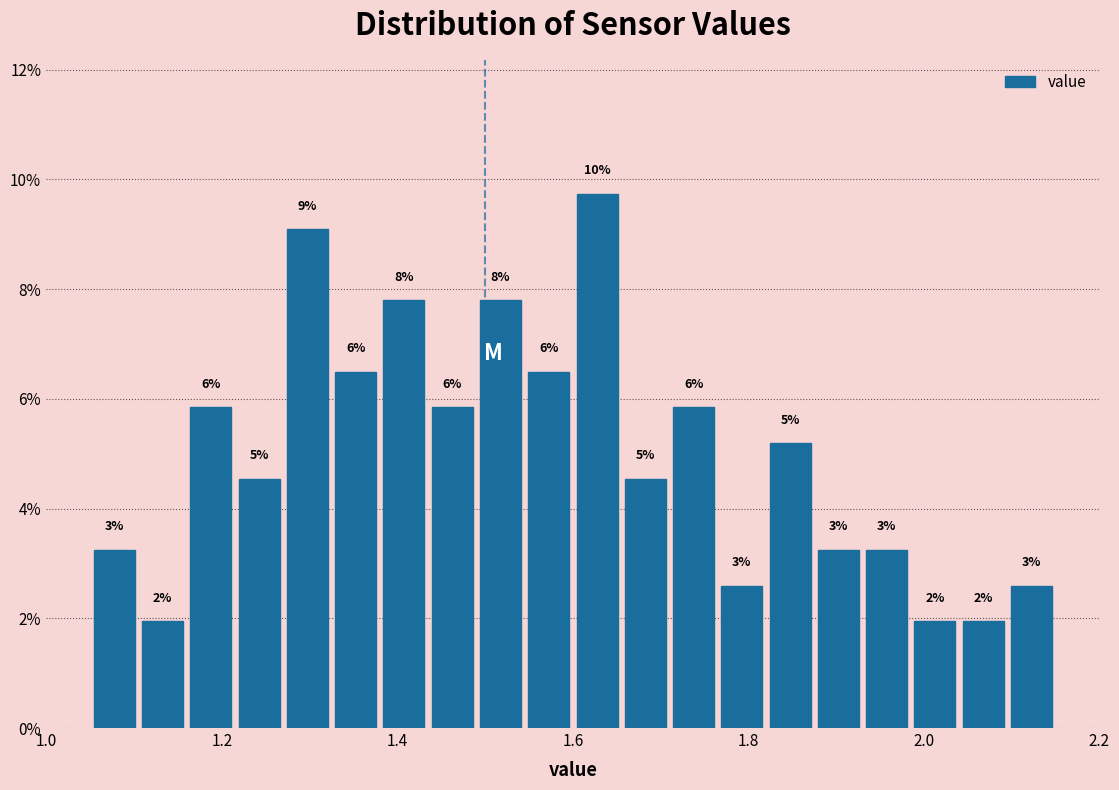

Read against the x-axis, roughly where is the centre of the tallest bar?

1.62